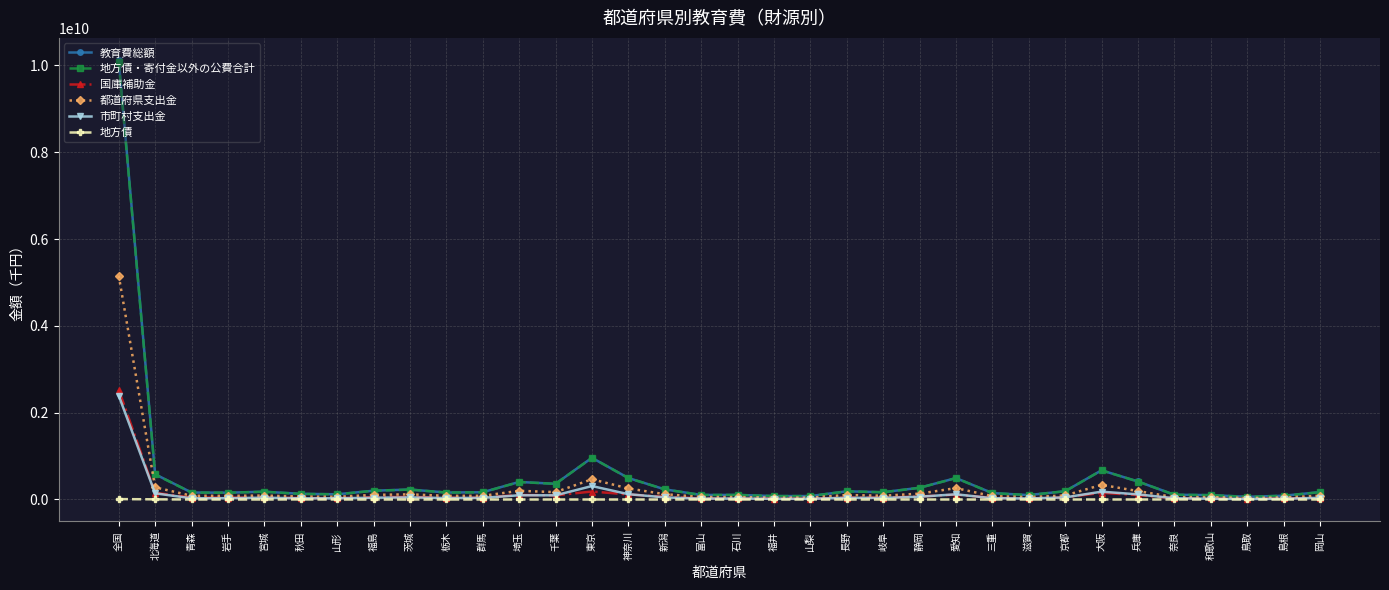

What is the maximum value for 教育費総額?

10129521578